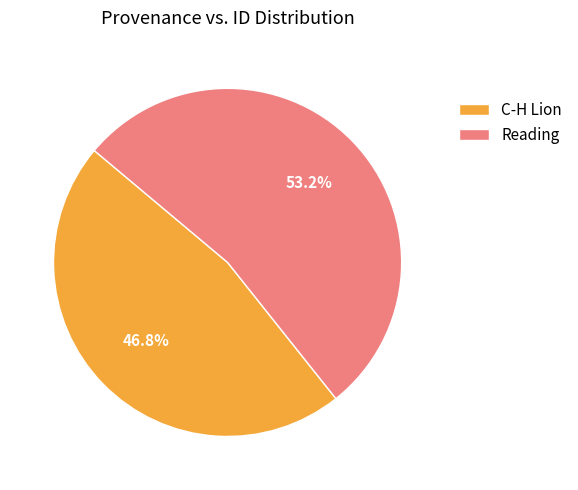

Rank the categories by value from lowest to highest.

C-H Lion, Reading